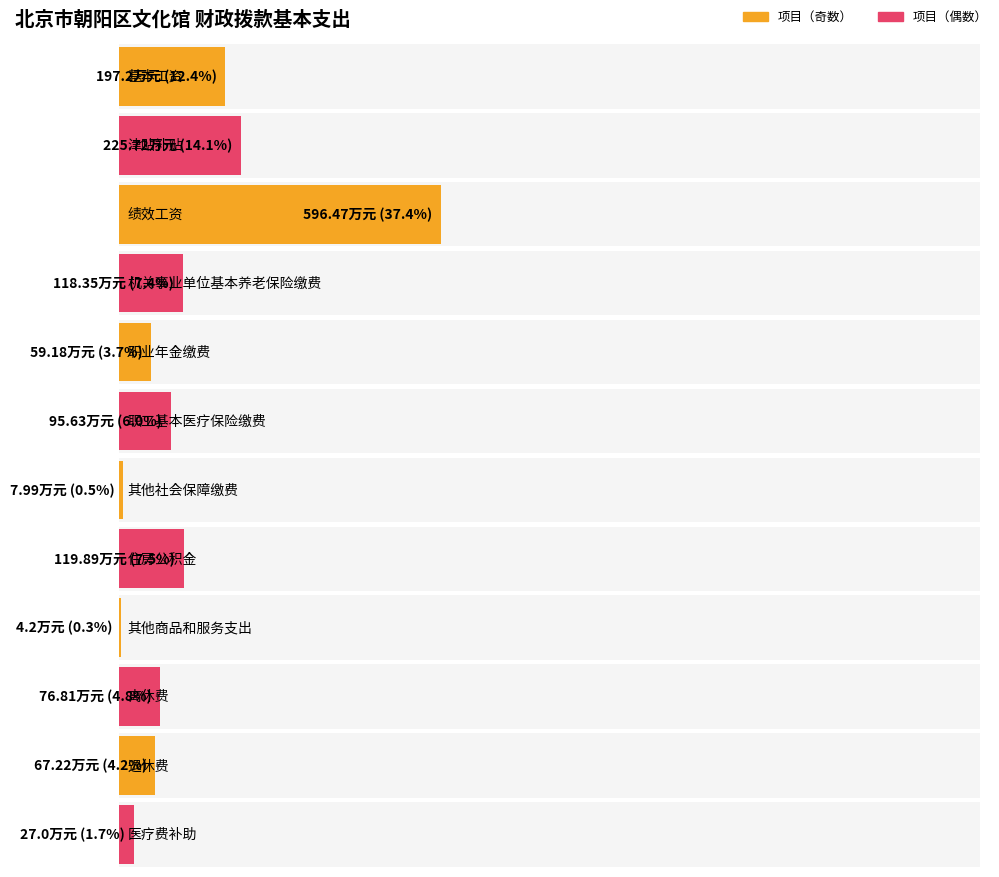

Reading right to left, what are all the values shown in this chart?

27.0	67.2	76.8	4.2	119.9	8.0	95.6	59.2	118.3	596.5	225.7	197.2